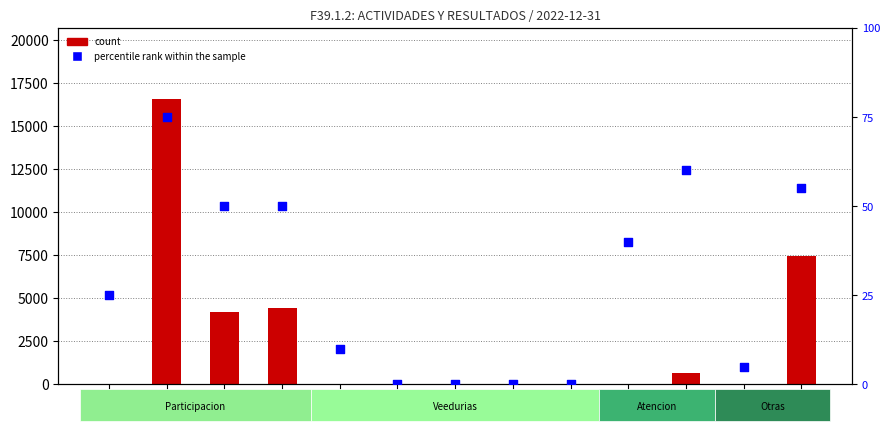

Which series has the widest spread of Y values?

count